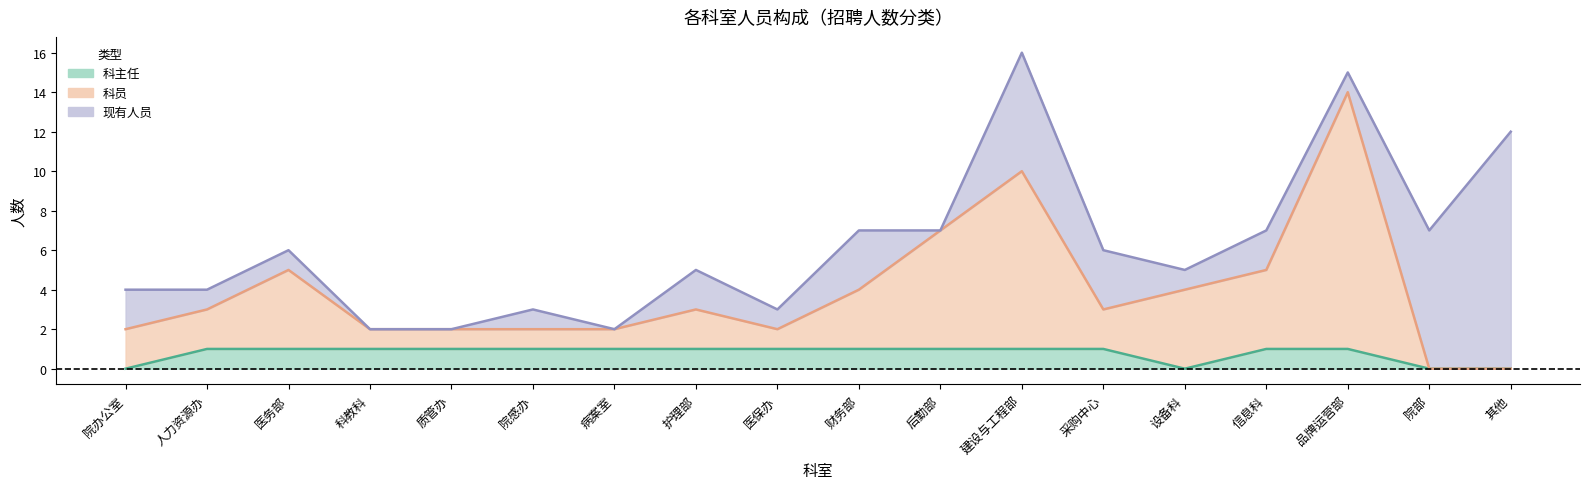

Which label corresponds to the smallest value in the chart?

院办公室